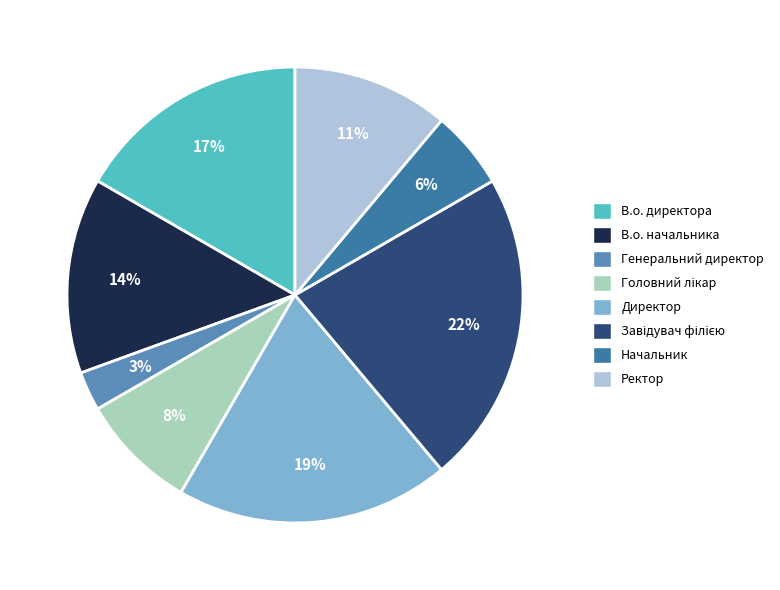

To the nearest percent, what is the average slice percentage?

12%